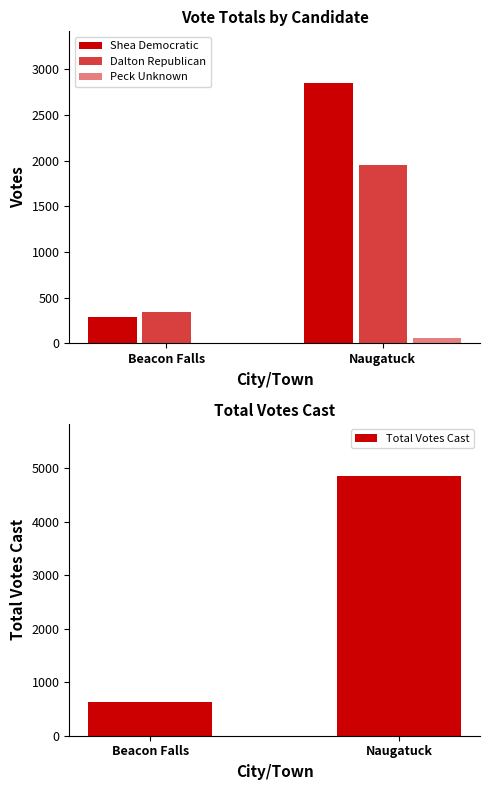

How many Shea Democratic values are between 290 and 2848?

2